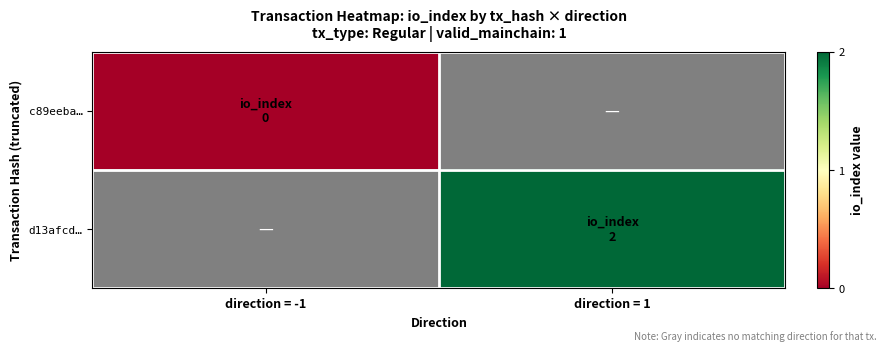

Which category has the lowest value in the c89eeba… series?

direction = -1